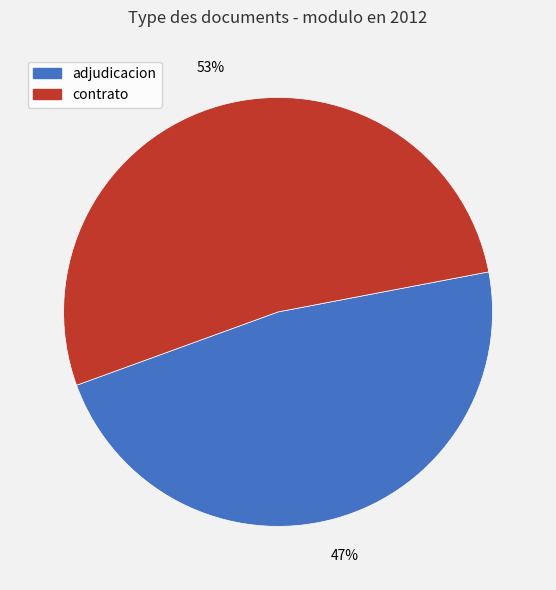

Is there any slice that represents more than half of the pie?

Yes